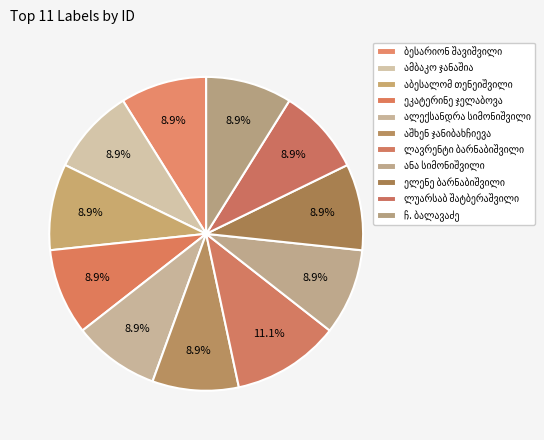

How many segments does this pie chart have?

11